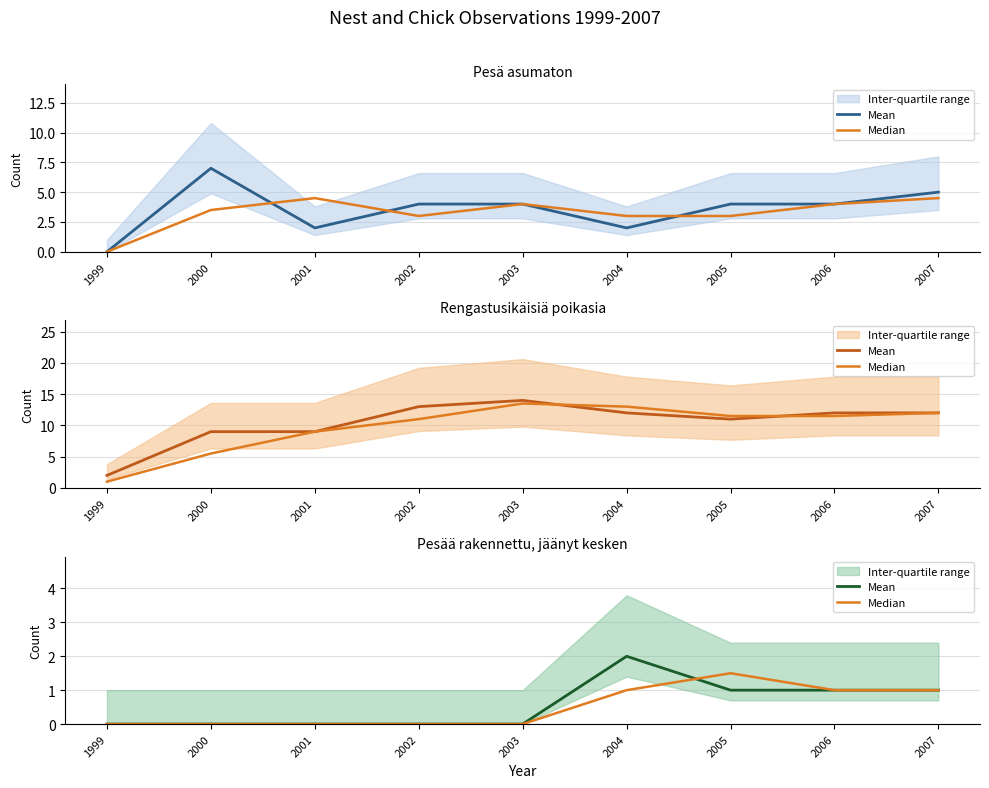

How many values in the Median series exceed 0?

4